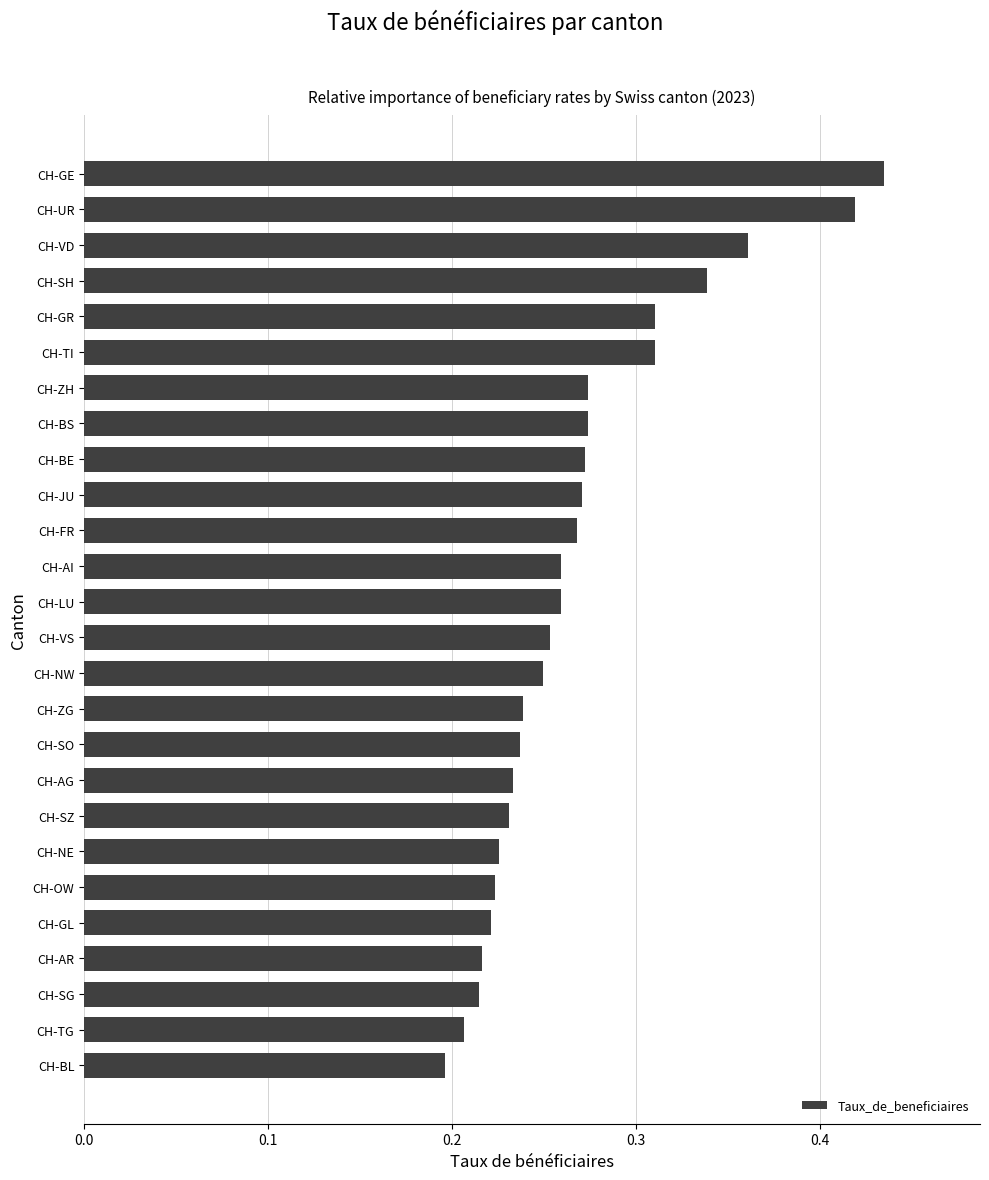

How many distinct data groups are displayed?

1